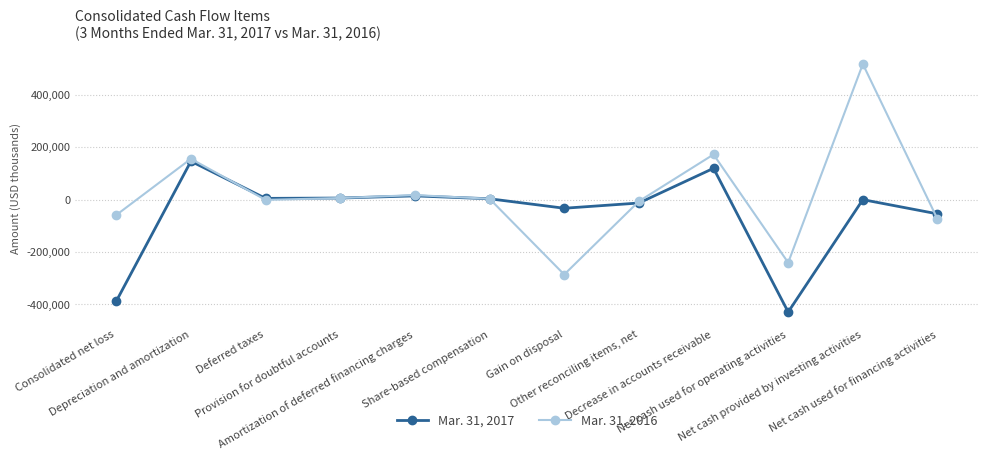

What is the maximum value shown in the chart?

516841